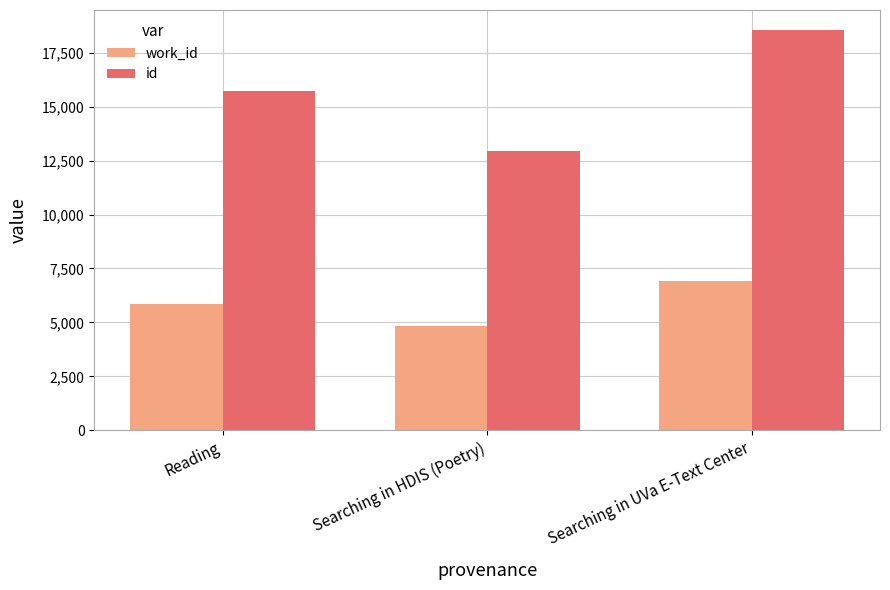

True or false: work_id has a value of 4846 at Searching in HDIS (Poetry).

True